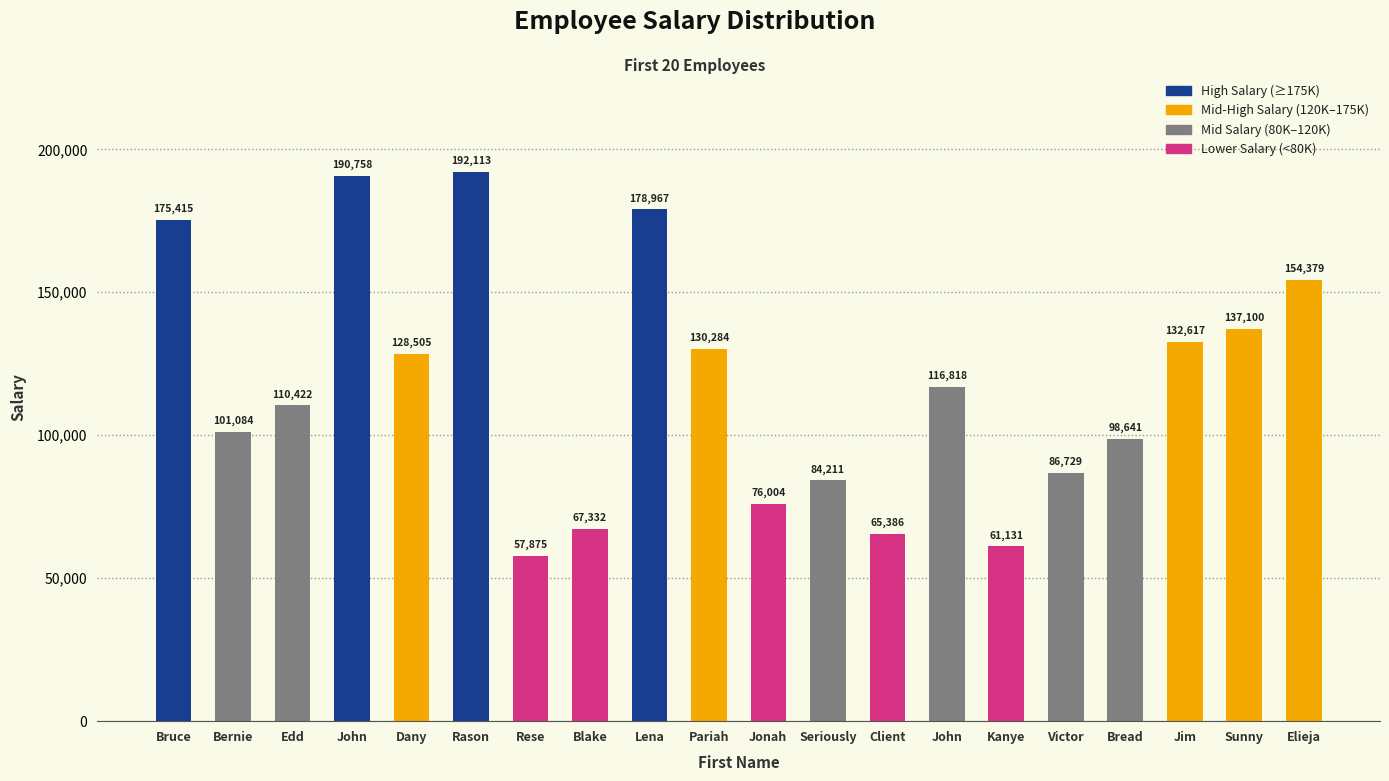

How many series are shown in this chart?

1